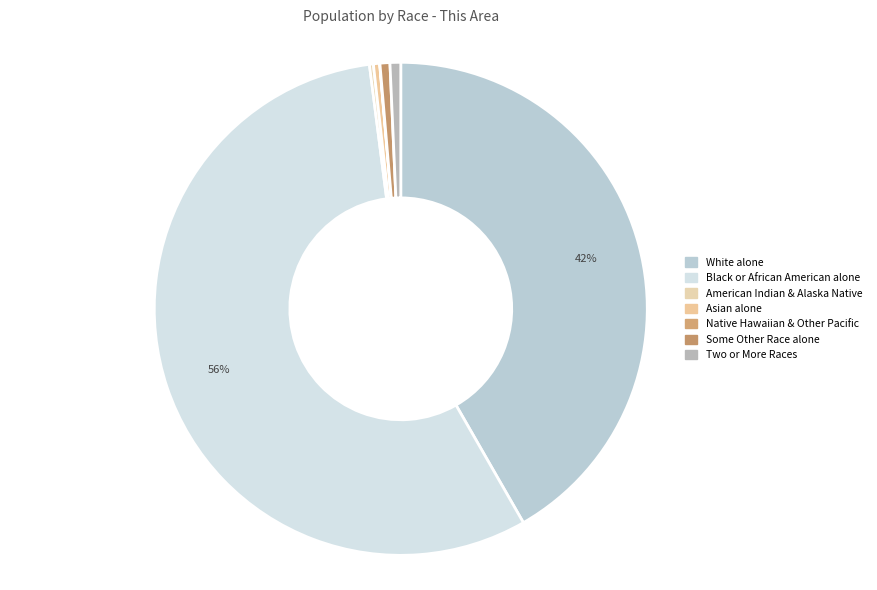

Does Black or African American alone represent more than half of the total?

Yes